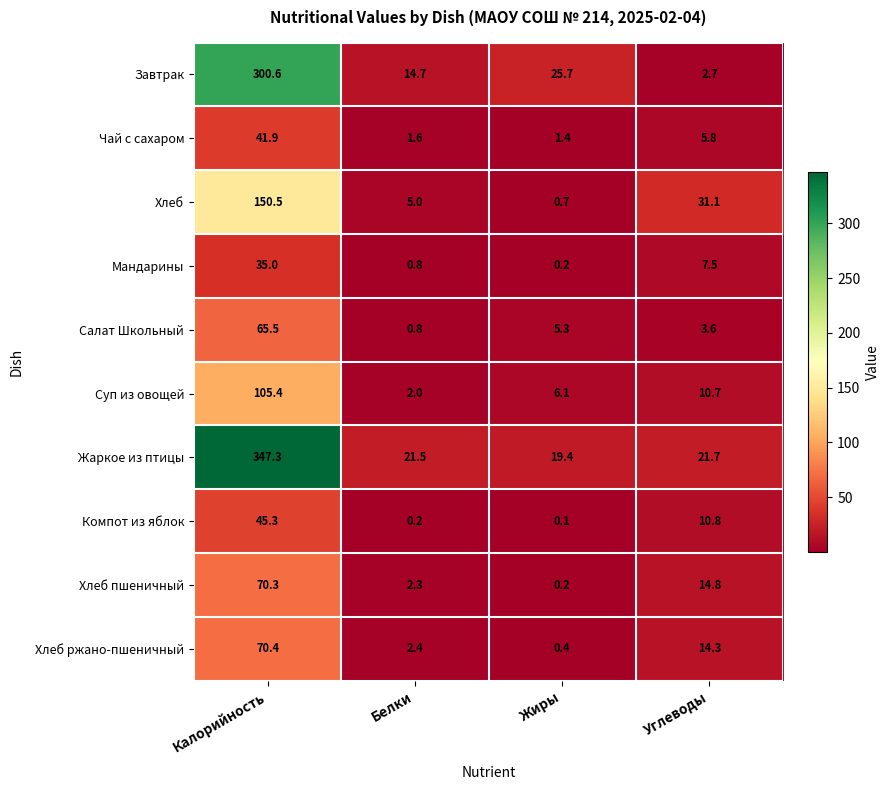

At how many categories does at least one series exceed 322?

1